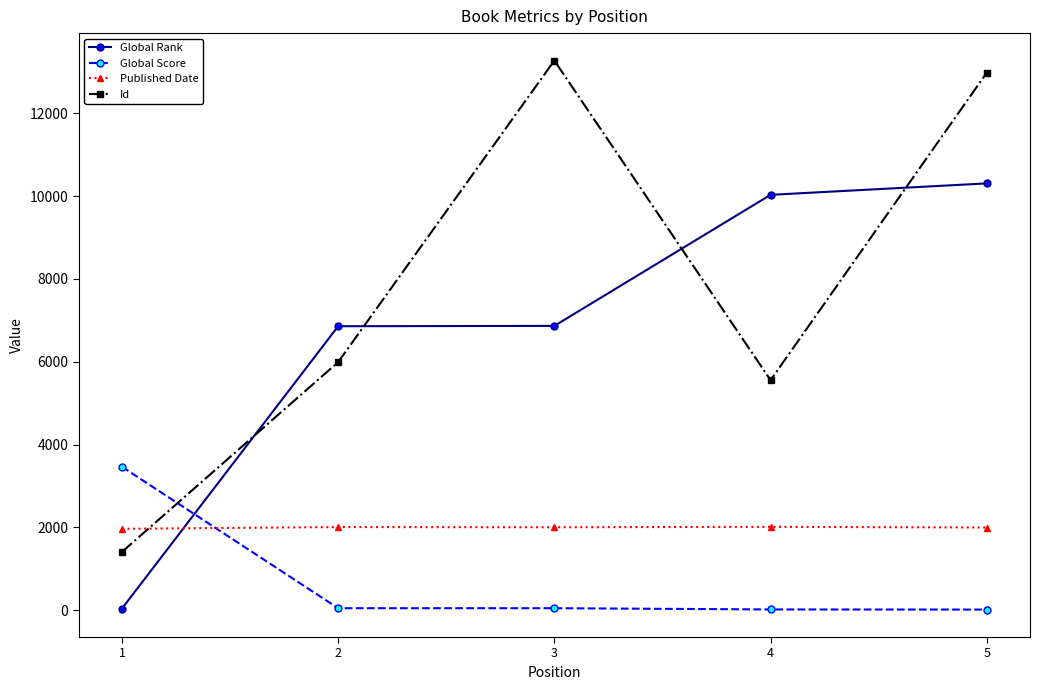

How many lines are shown in the chart?

4